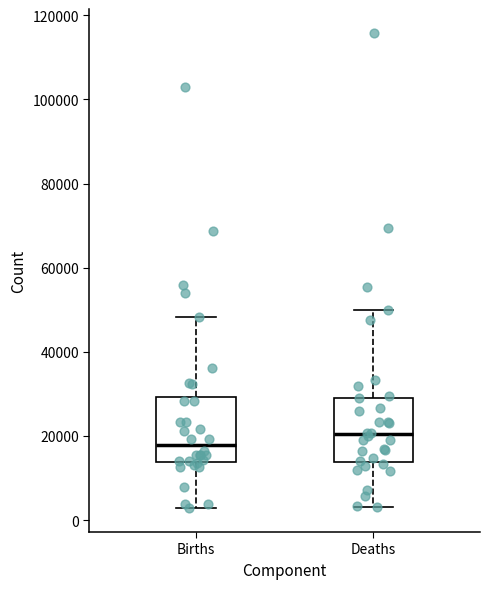

Reading left to right, transcribe this box plot: for each box, give where its median line is, the range the box spans, and where its two whiskers end, as read against the y-axis. The values are not printed on the chart, so give them approximately, as read against the axis.

Births: median 18000, box 14000 to 30000, whiskers 2000 to 48000
Deaths: median 20000, box 14000 to 30000, whiskers 4000 to 50000